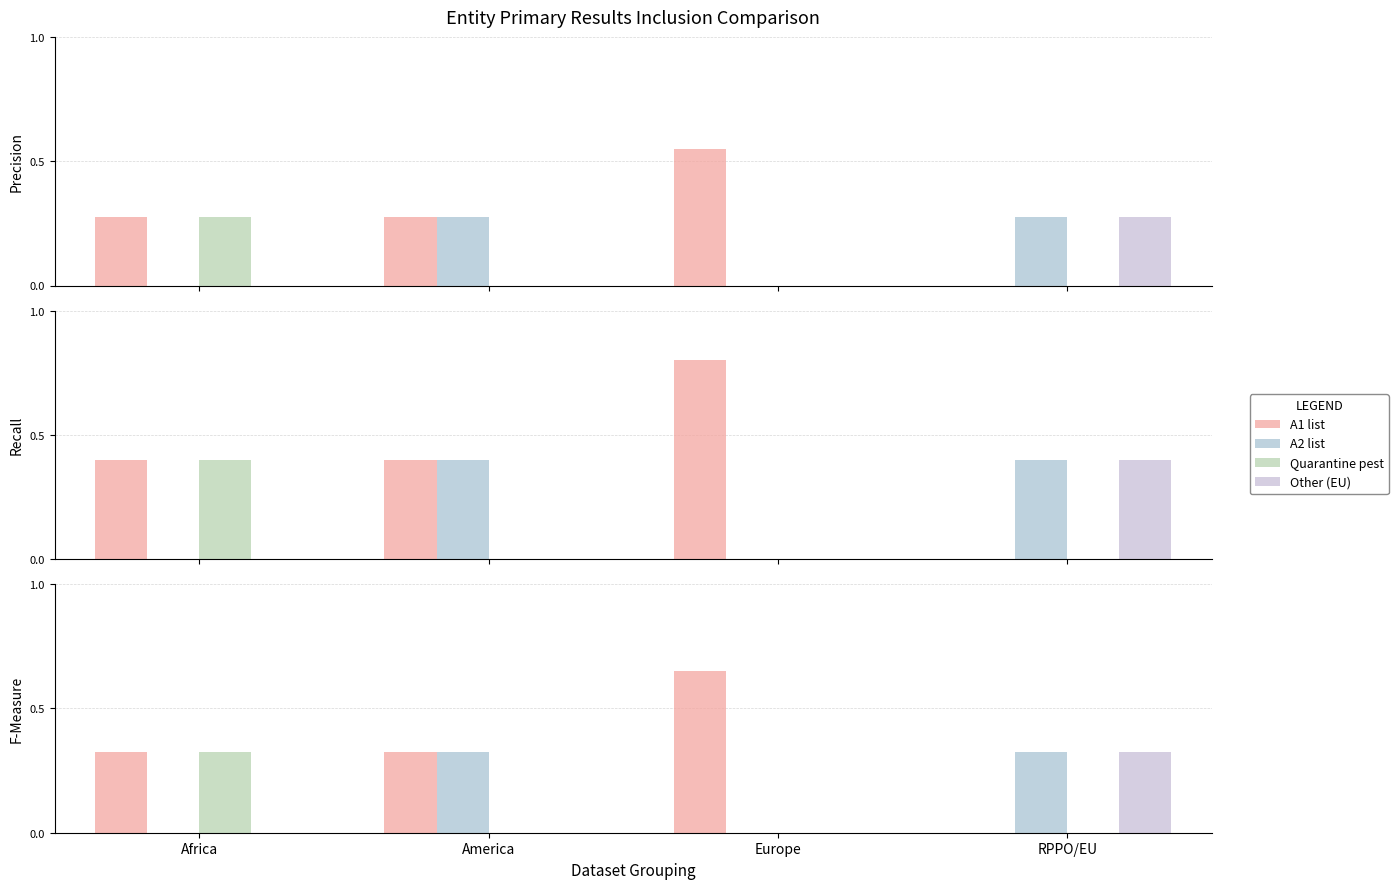

At which category is the sum across all series the highest?

Africa